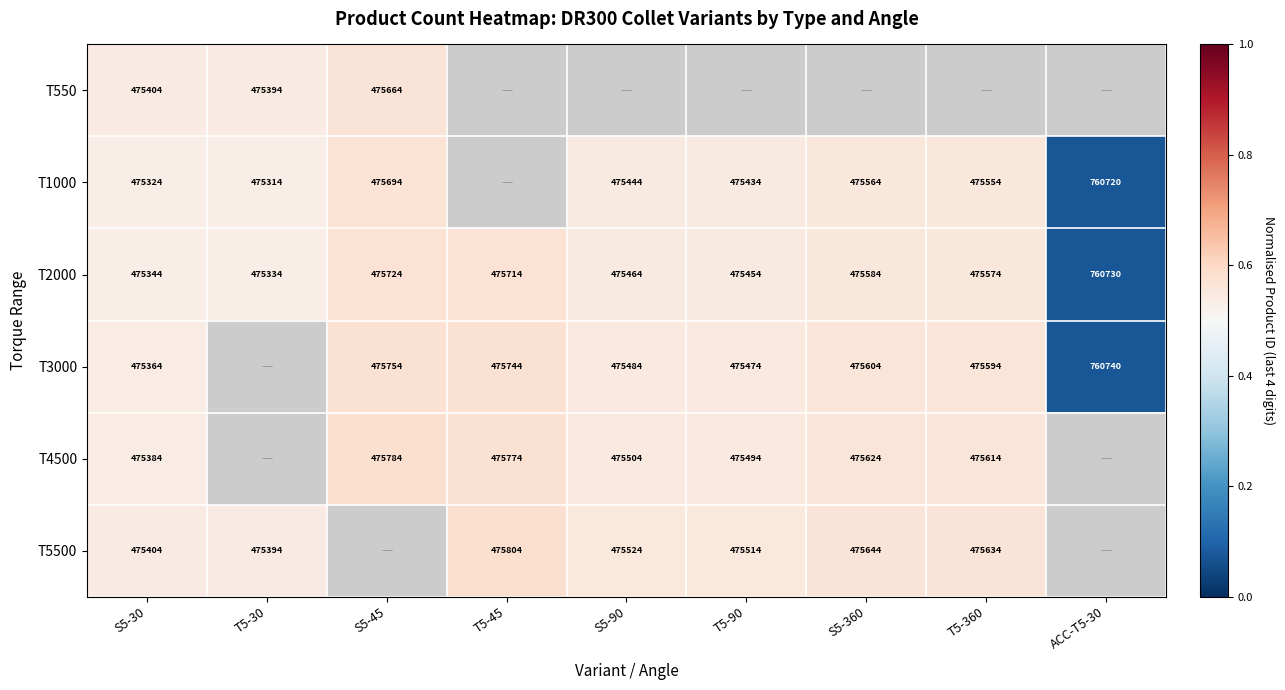

Is the value of T2000 at T5-30 greater than the value of T1000 at ACC-T5-30?

No